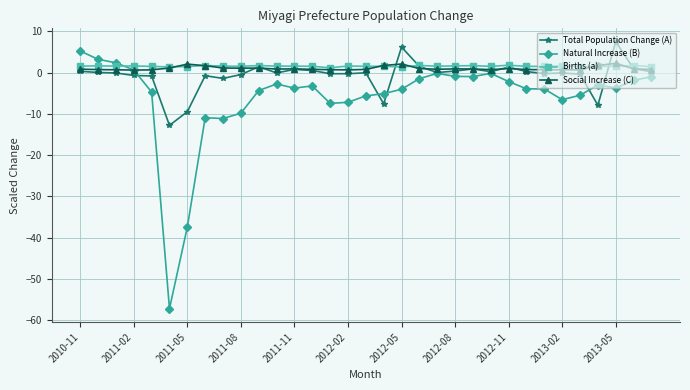

What are all the series names shown in the legend?

Total Population Change (A), Natural Increase (B), Births (a), Social Increase (C)